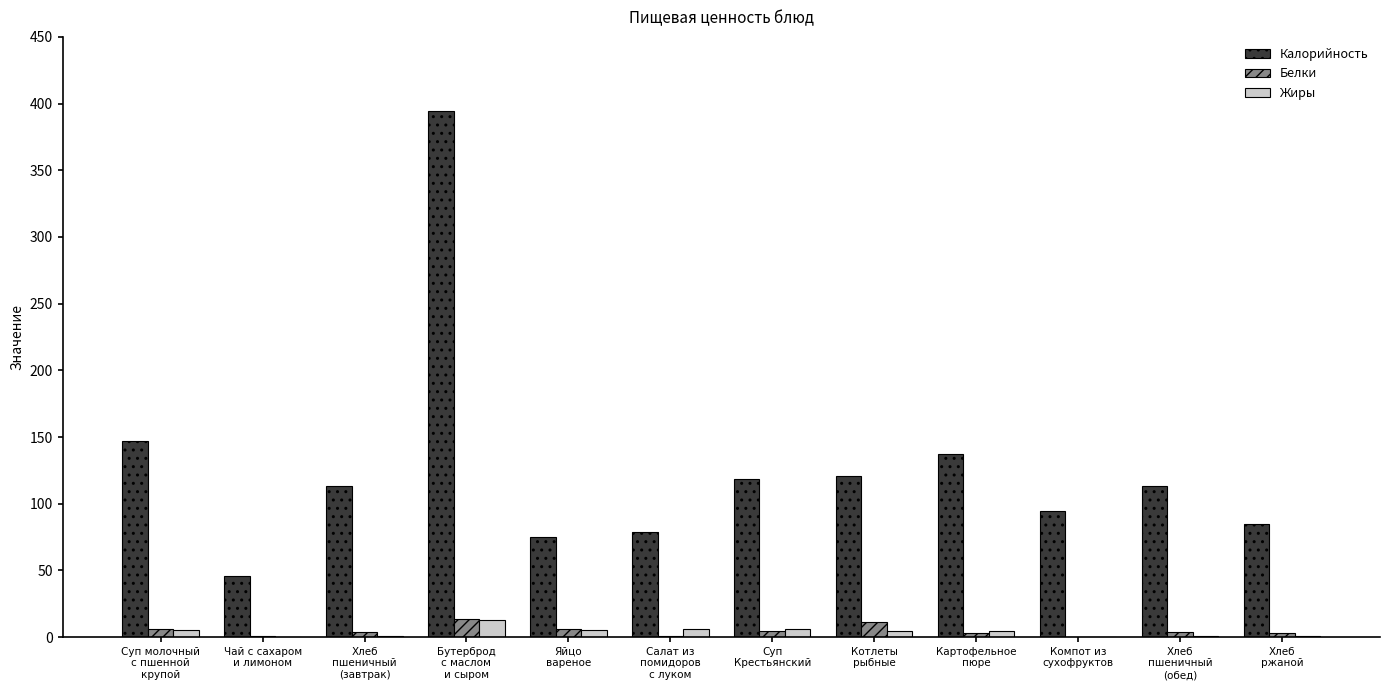

Is the value of Калорийность at Хлеб
пшеничный
(обед) greater than the value of Жиры at Котлеты
рыбные?

Yes